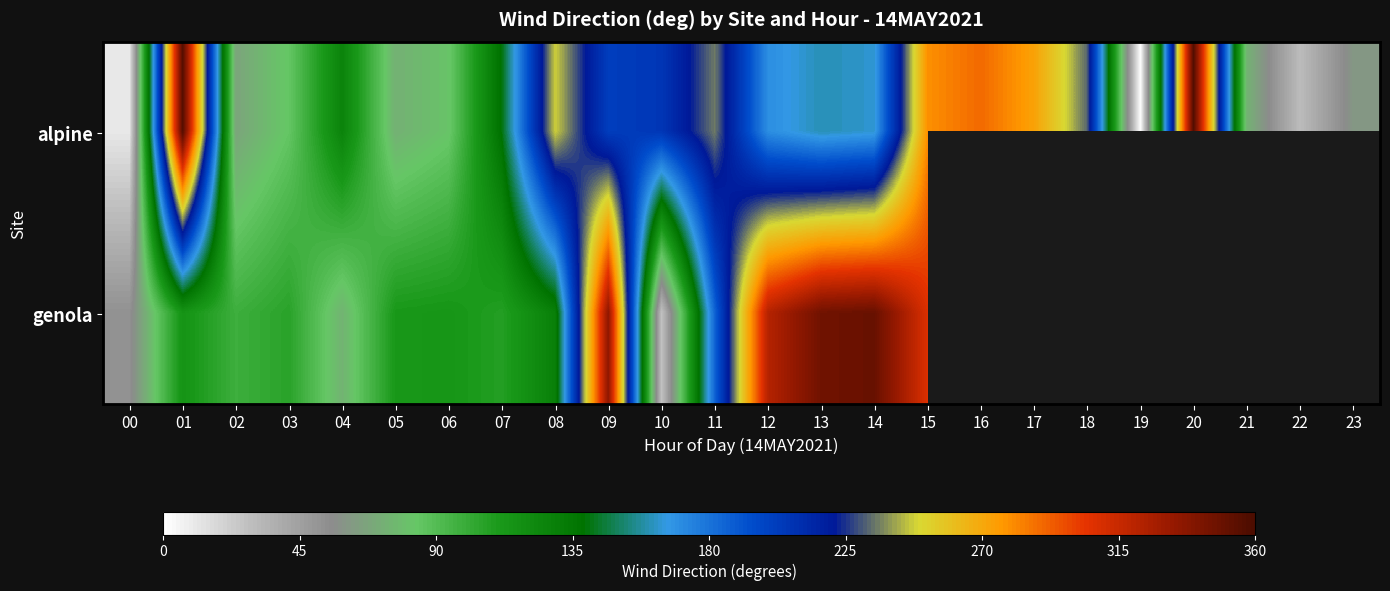

Is it true that genola equals 473.6 at 13?

False